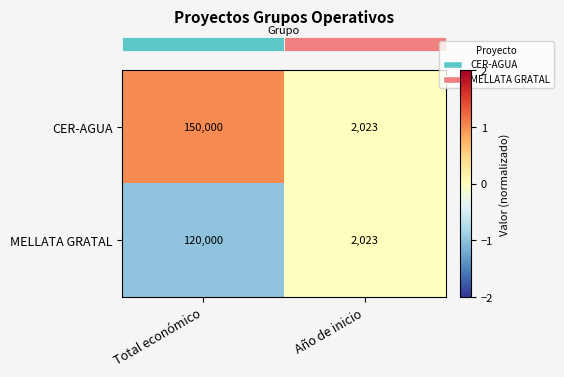

Reading left to right, extract all data points from this chart.

CER-AGUA: 150000	2023
MELLATA GRATAL: 120000	2023